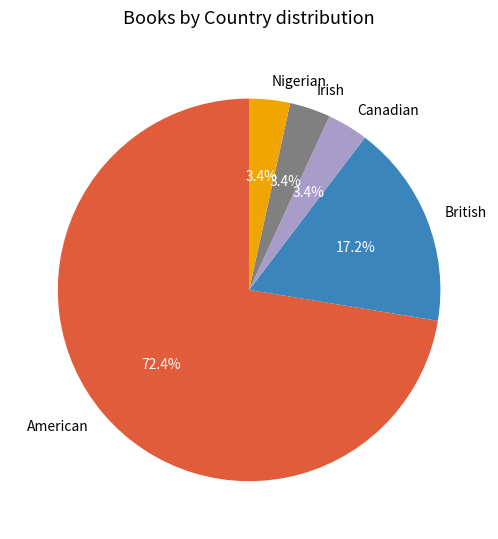

Count the number of slices in the pie.

5